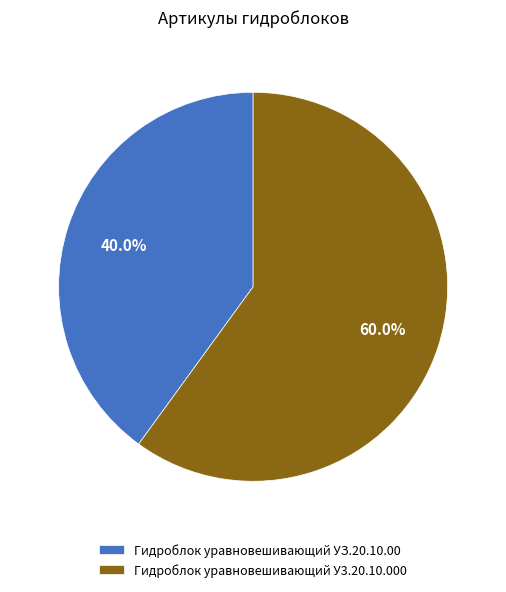

To the nearest percent, what portion does Гидроблок уравновешивающий УЗ.20.10.00 represent?

40%